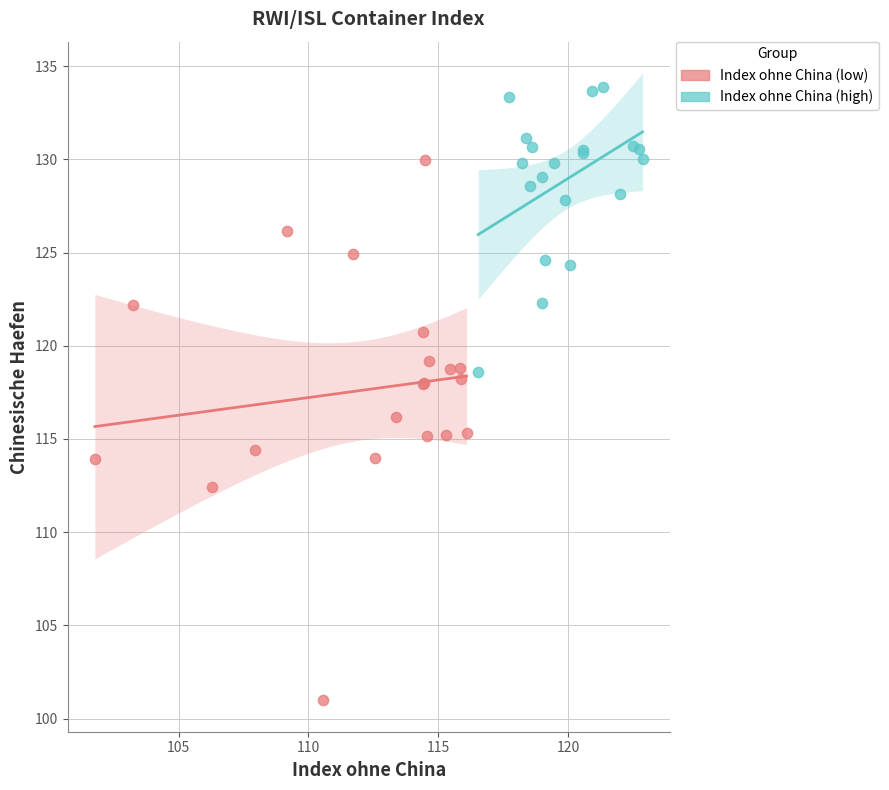

Which series contains the lowest Y value?

Index ohne China (low)